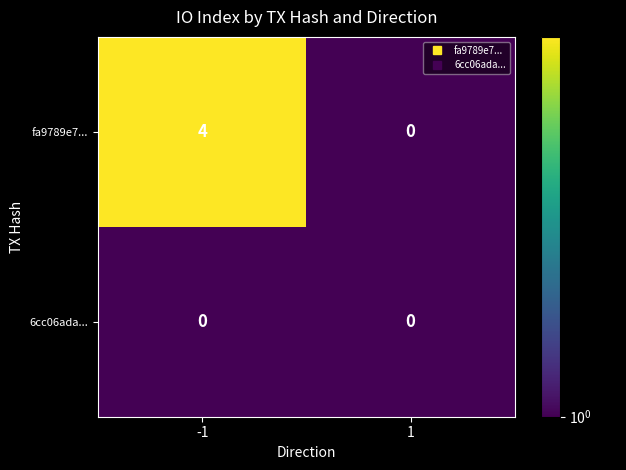

The value of fa9789e7... at -1 is 2. True or false?

False